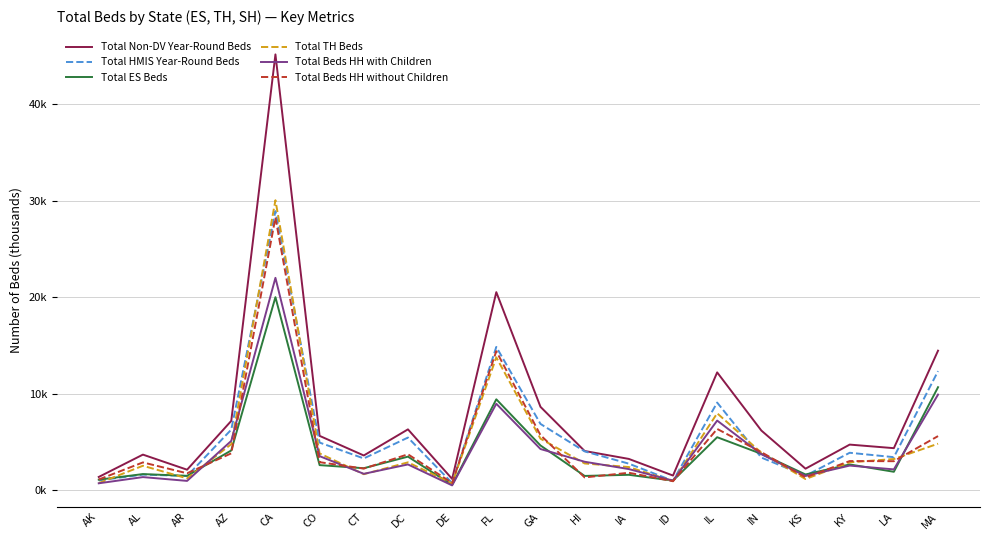

List the labels in order of Total HMIS Year-Round Beds value, smallest first.

DE, ID, AK, AR, KS, AL, IA, CT, IN, LA, KY, HI, CO, DC, AZ, GA, IL, MA, FL, CA